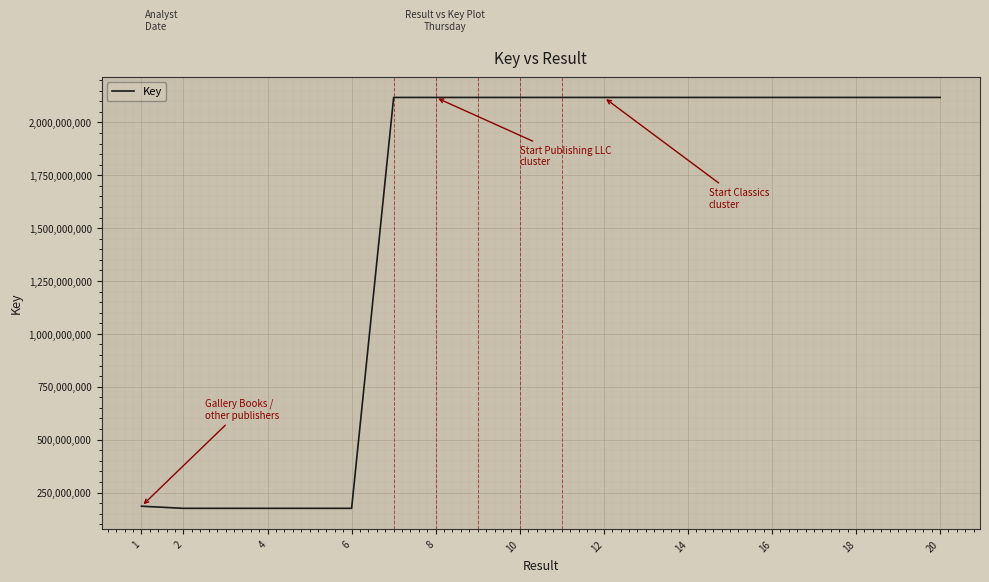

Reading left to right, extract all data points from this chart.

185296237	185296237	175301573	175301943	175303605	175300865	175301115	2117851290	2117858155	2117874089	2117874186	2117915421	2117895168	2117921402	2117907111	2117895116	2117896777	2117915367	2117916871	2117906585	2117912655